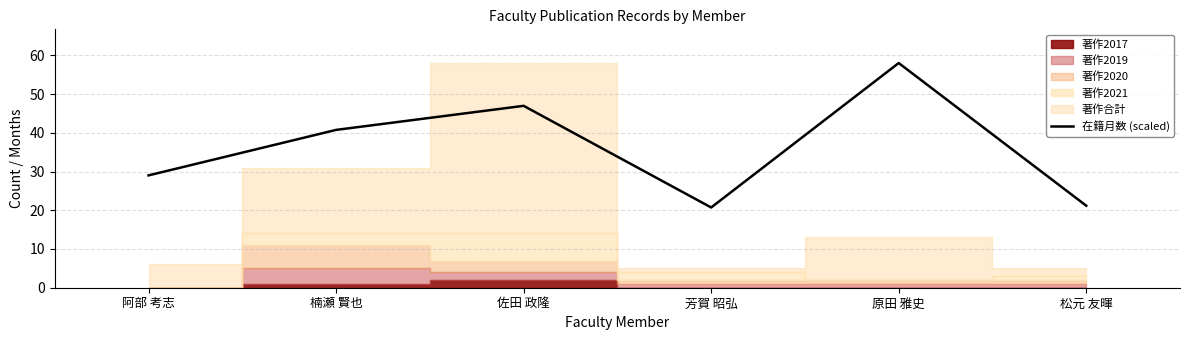

How many data points are above 40?

3